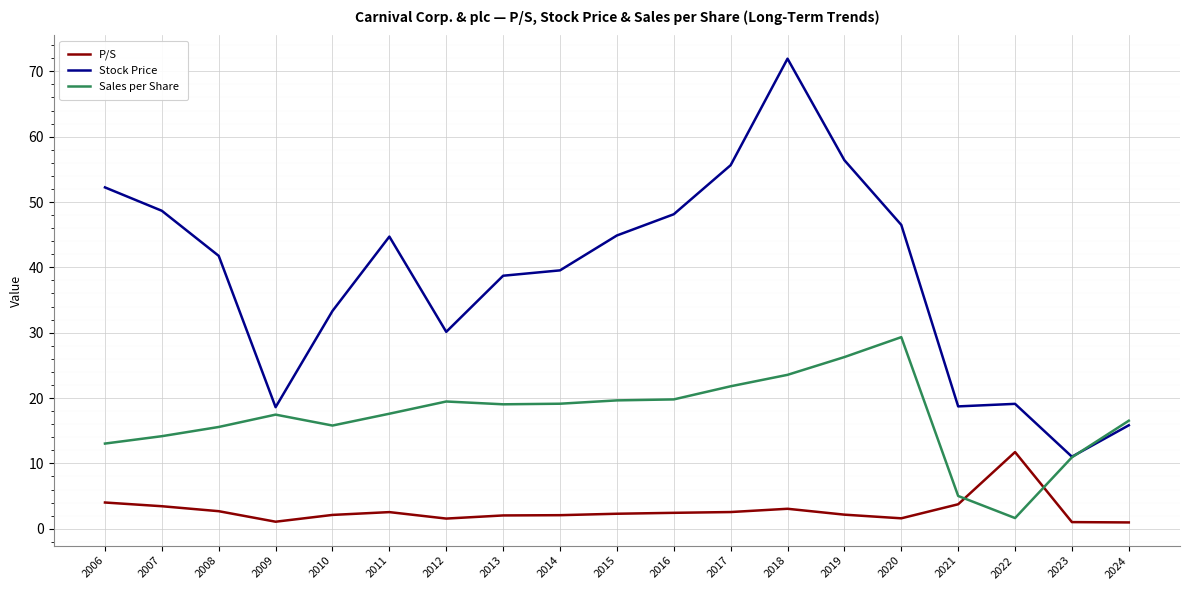

The Sales per Share series shows 4.9 at 2006. True or false?

False